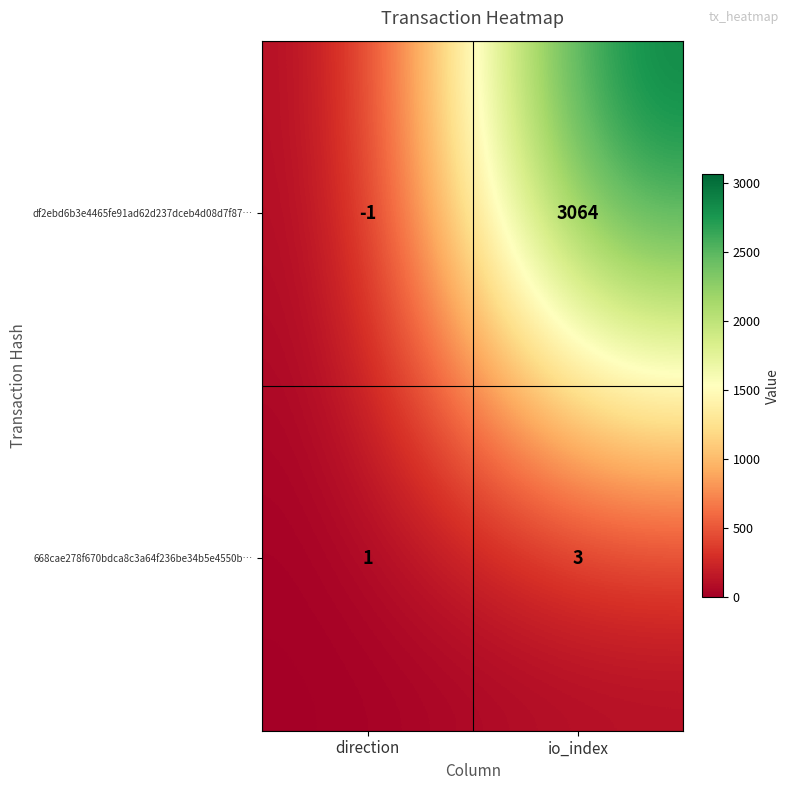

Reading right to left, extract all data points from this chart.

df2ebd6b3e4465fe91ad62d237dceb4d08d7f87…: 3064	-1
668cae278f670bdca8c3a64f236be34b5e4550b…: 3	1